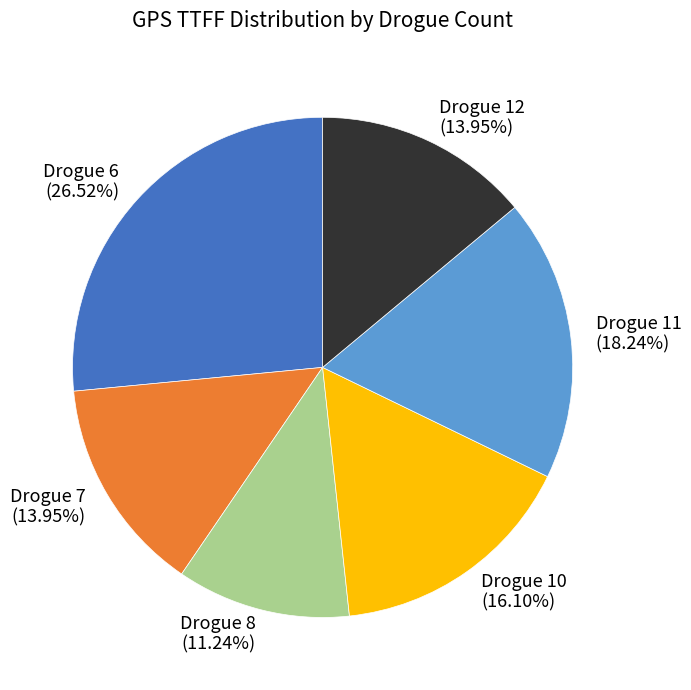

How many slices are in this pie chart?

6